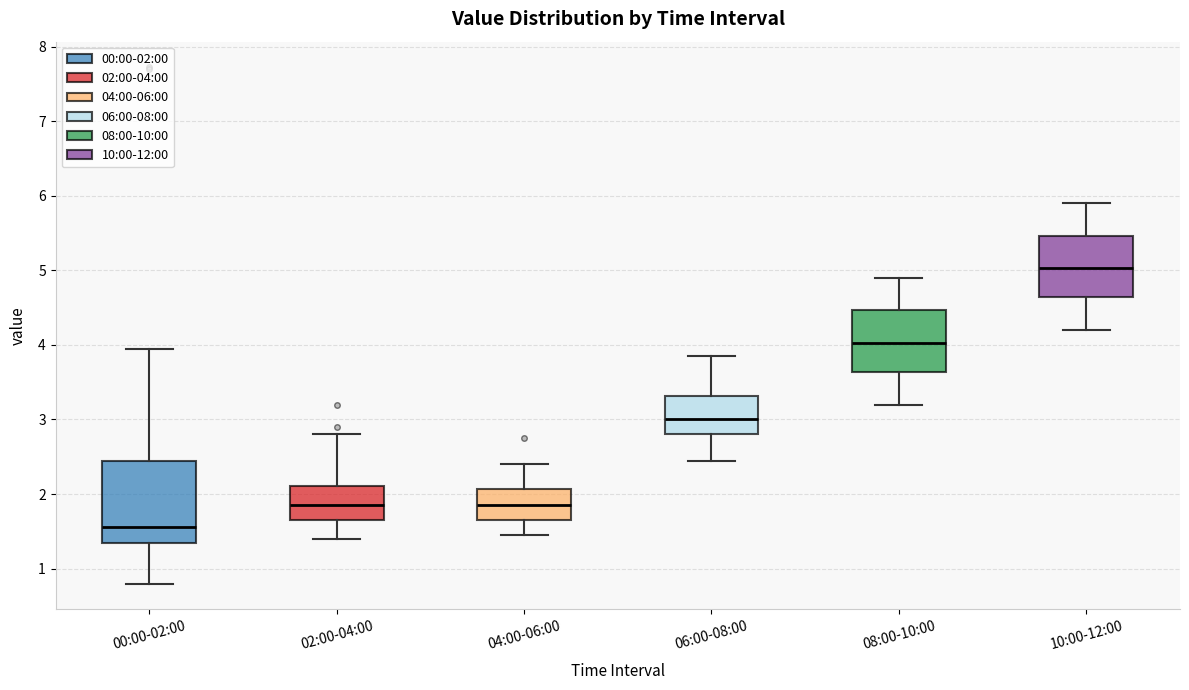

Which box is the tallest, from its lower edge to its upper edge?

00:00-02:00